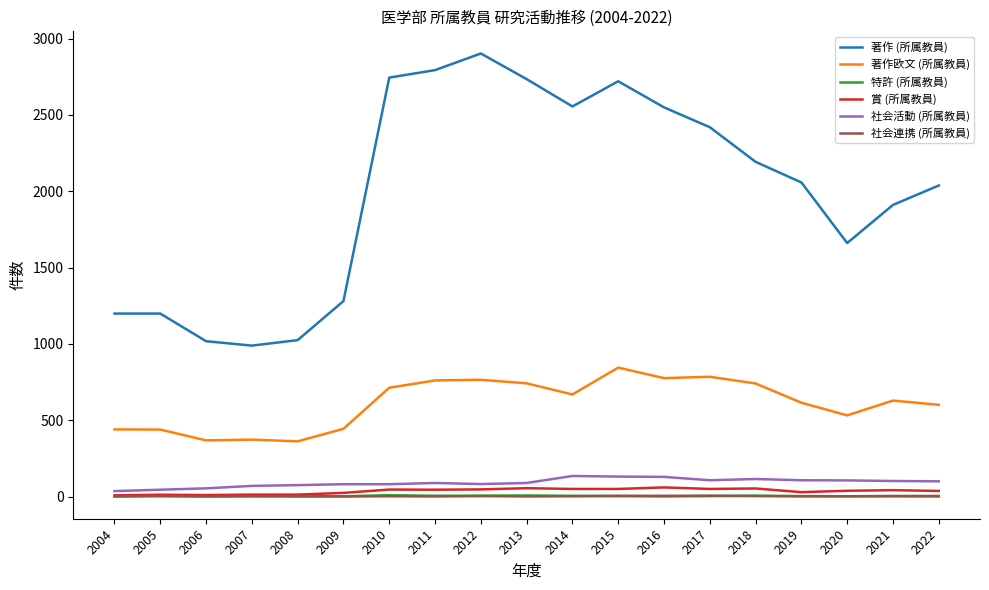

True or false: 社会活動 (所属教員) and 著作 (所属教員) intersect in this chart.

False